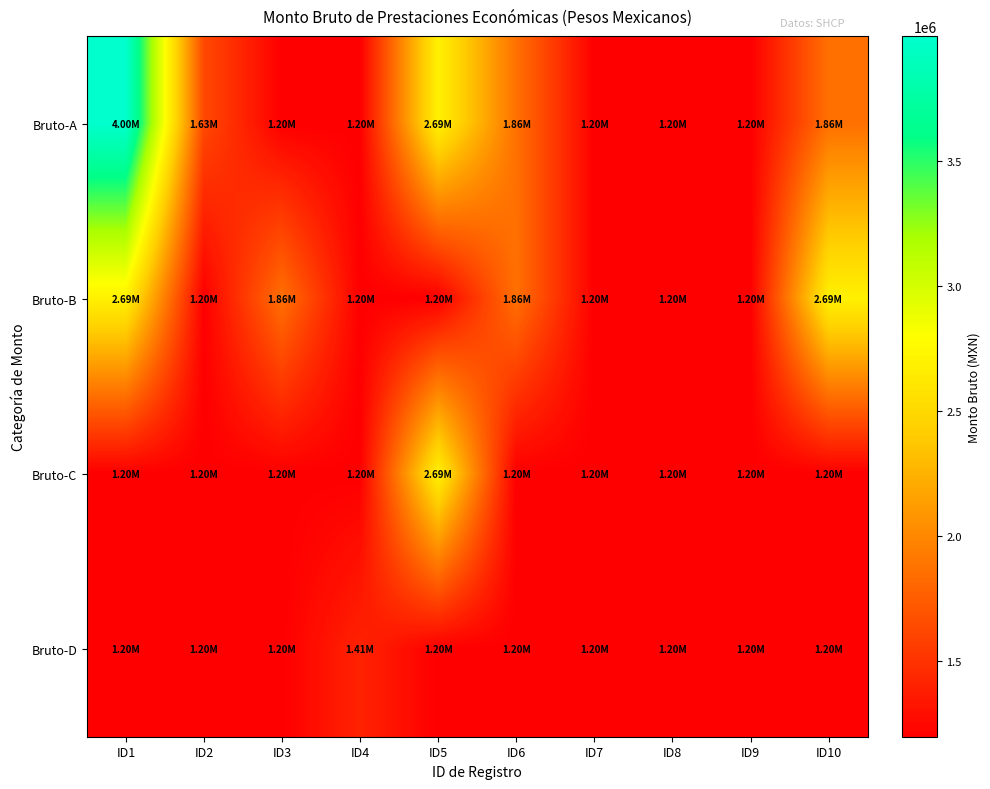

List the series in order of their overall mean, lowest first.

Bruto-D, Bruto-C, Bruto-B, Bruto-A